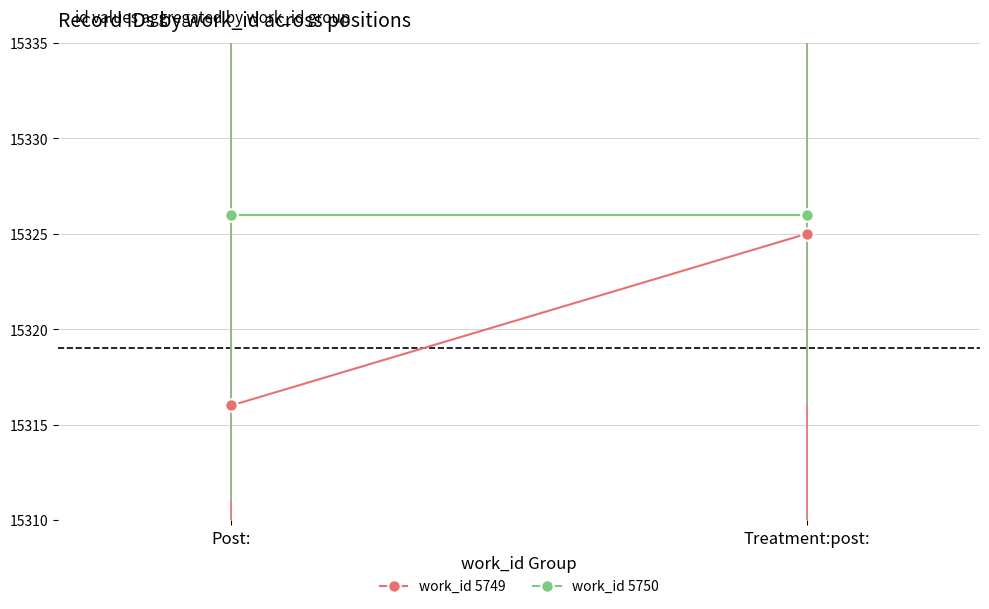

Which series changed the most between Post: and Treatment:post:?

work_id 5749